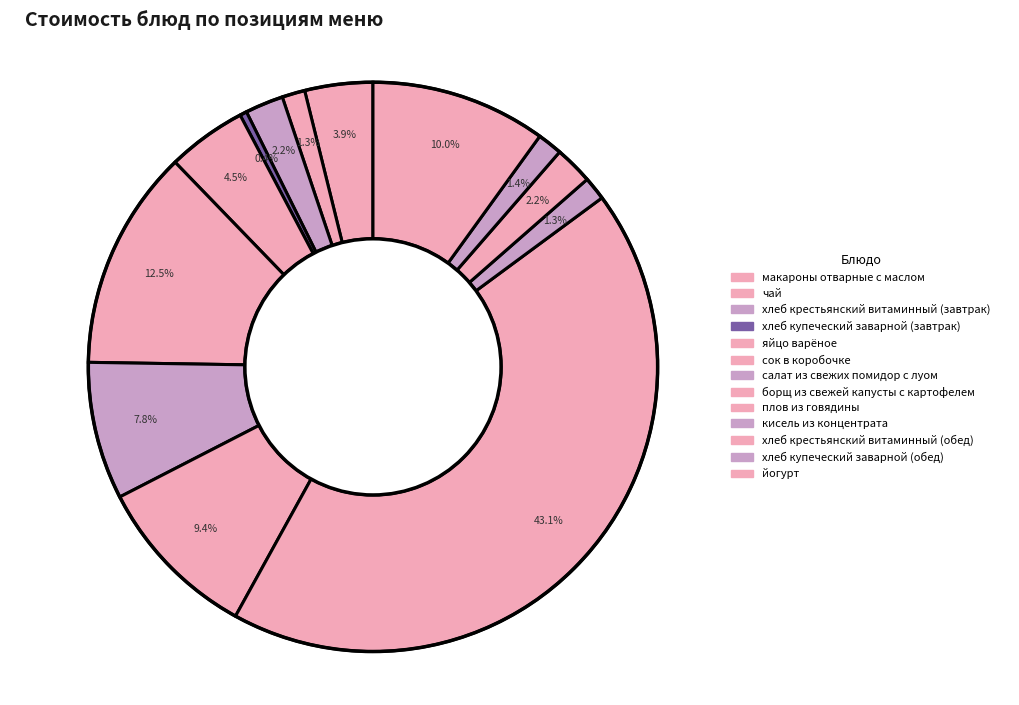

How many slices are in this pie chart?

13